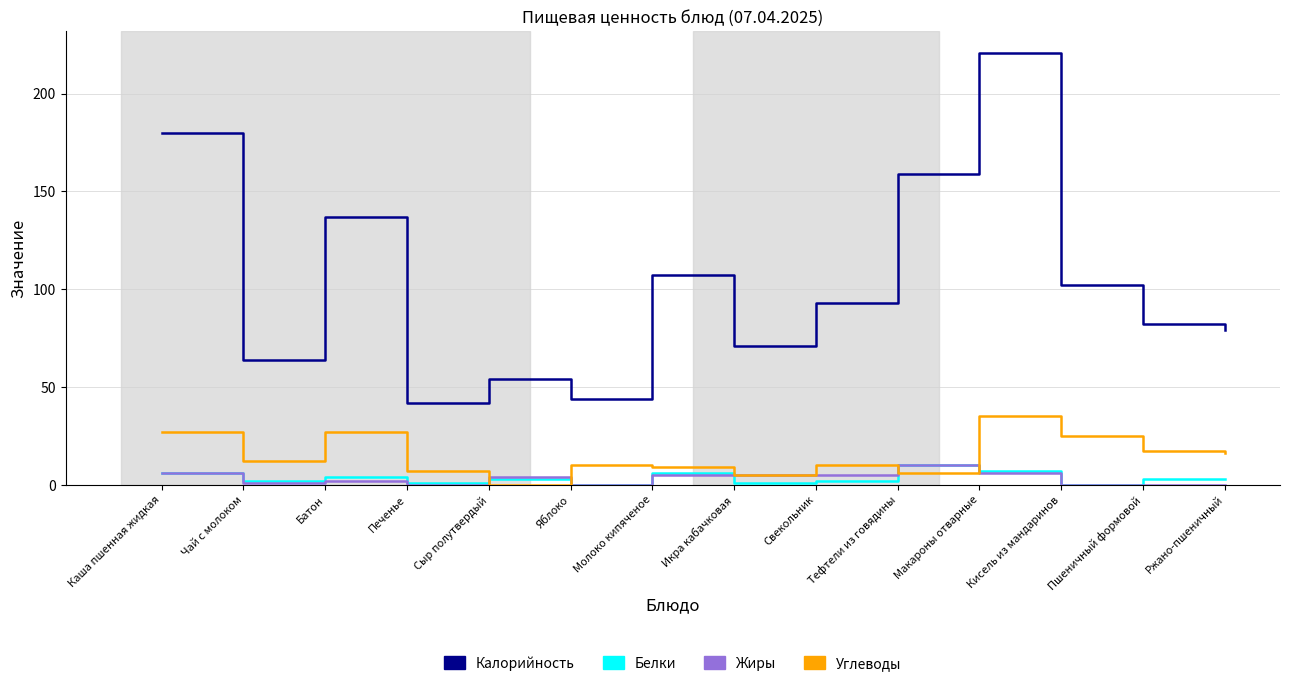

What is the highest value of the Углеводы series?

35